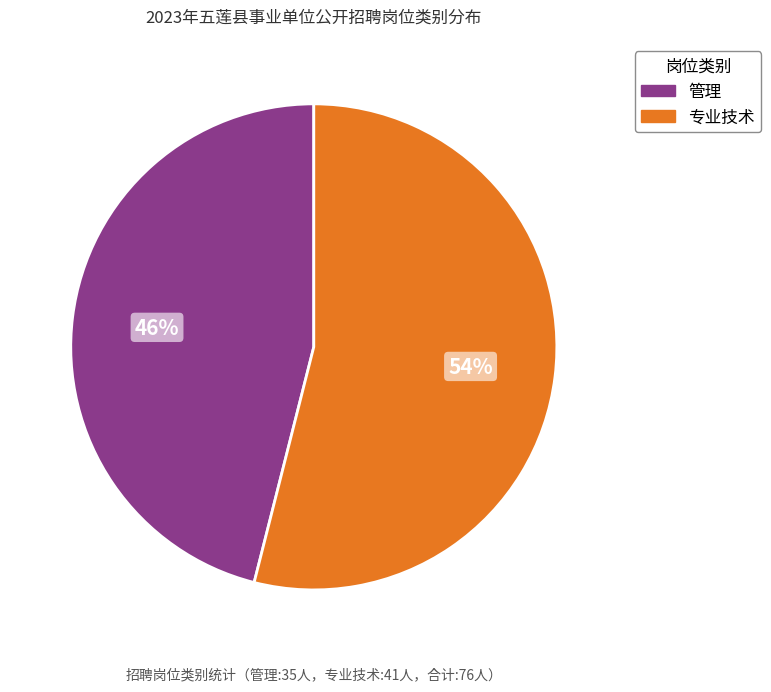

The 管理 slice represents 32% of the pie. True or false?

False